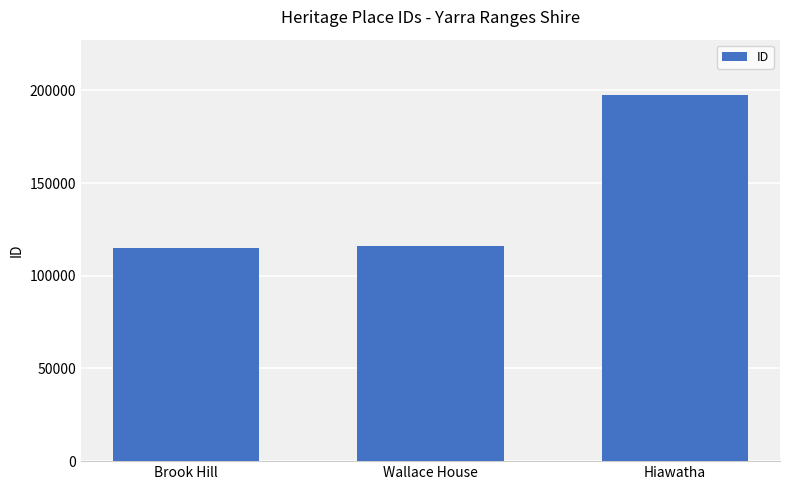

What is the change in value from Wallace House to Hiawatha?

+81810